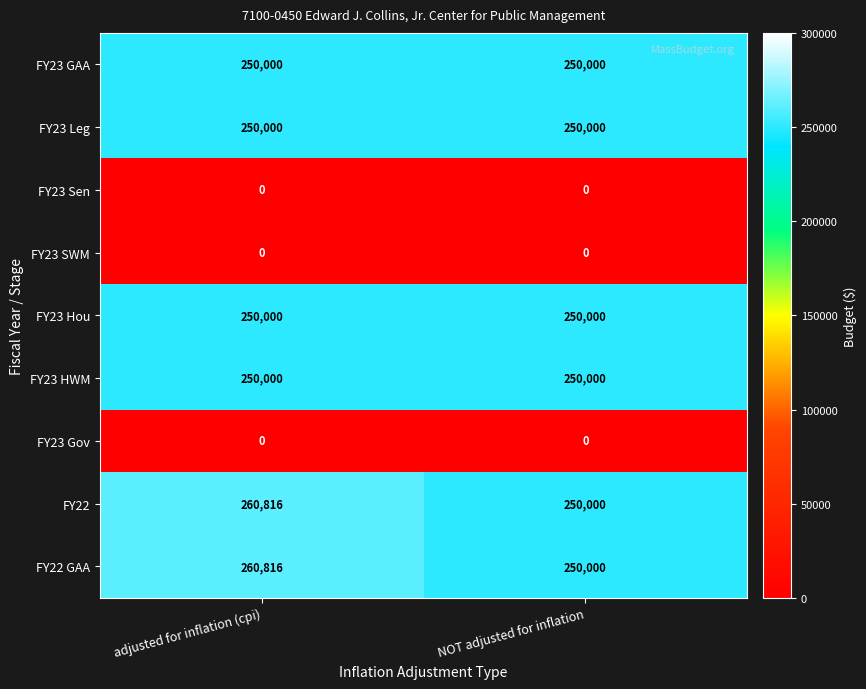

Is the value of FY22 at adjusted for inflation (cpi) greater than the value of FY22 GAA at NOT adjusted for inflation?

Yes